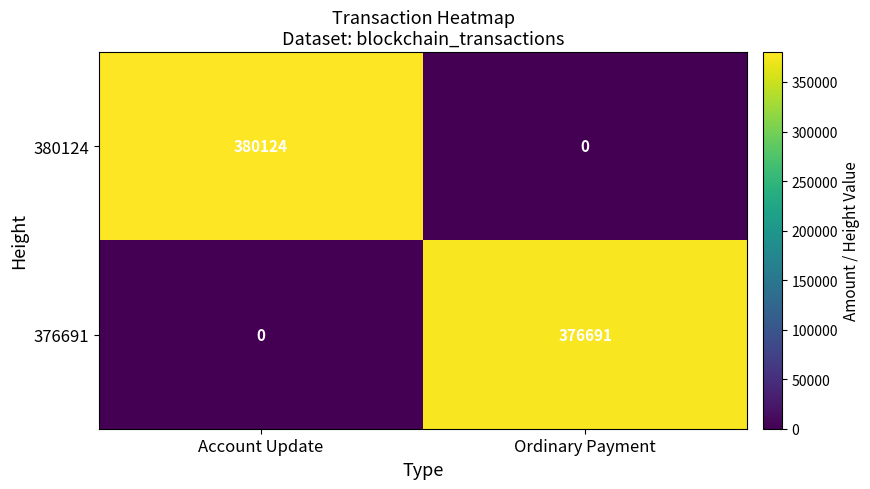

Reading left to right, transcribe all the data shown in this chart.

380124: 380124	0
376691: 0	376691